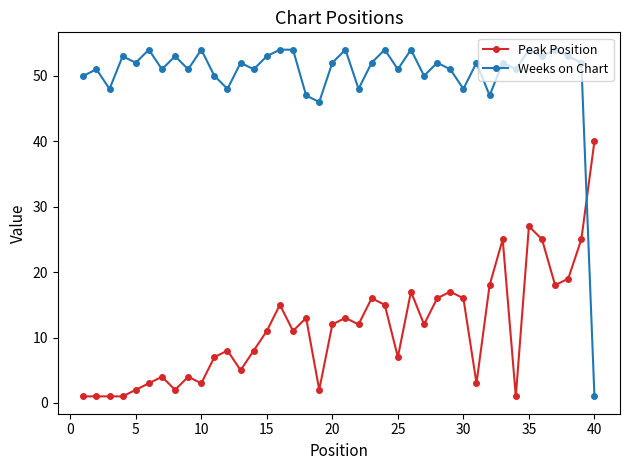

How many lines are shown in the chart?

2